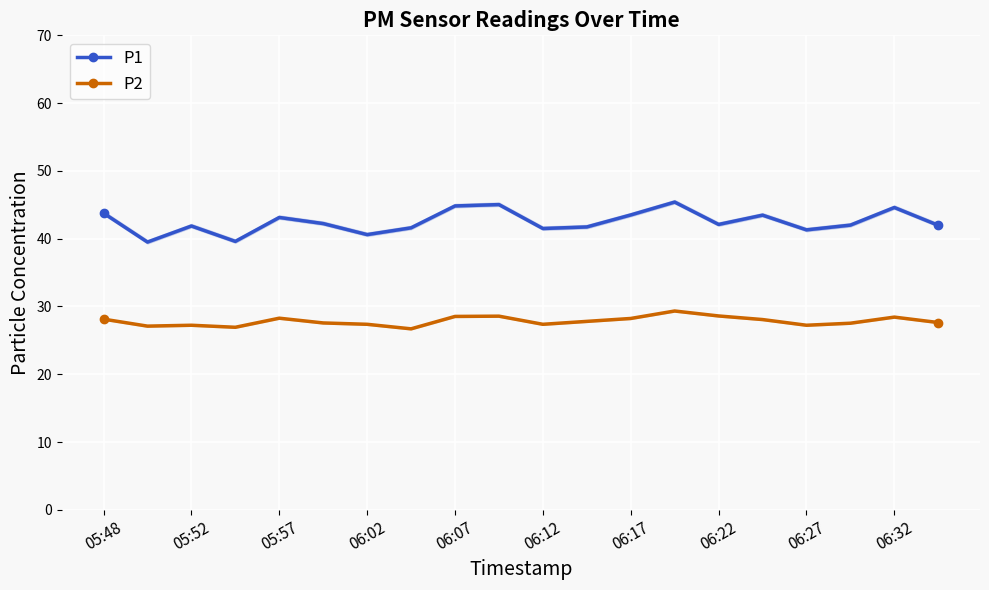

The P1 series shows 30.2 at 06:17. True or false?

False